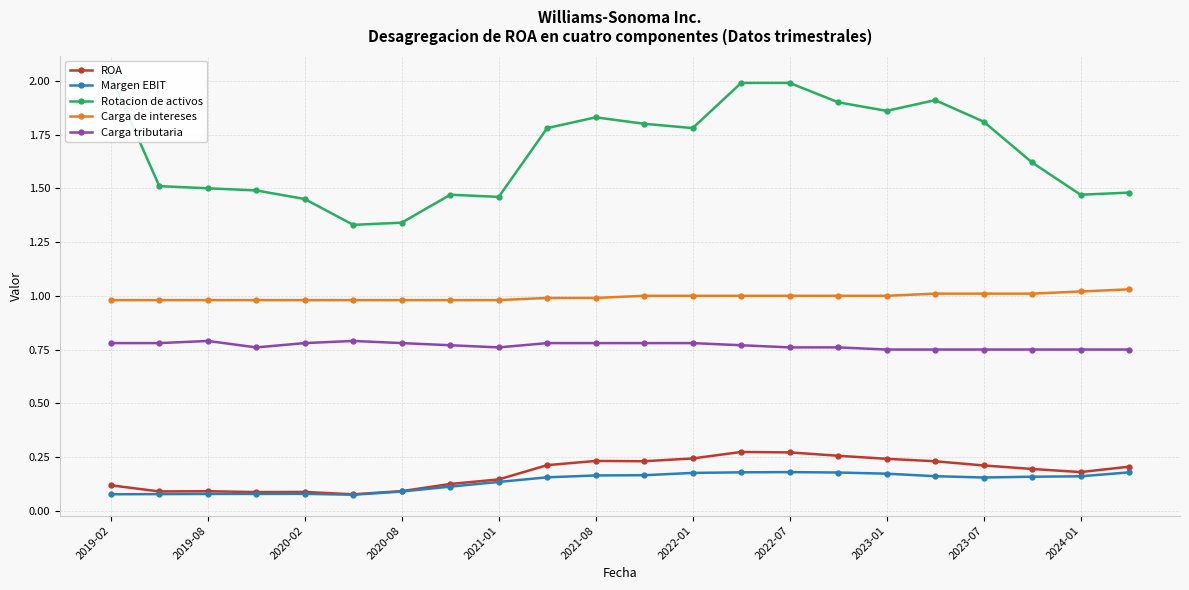

True or false: Carga tributaria and Carga de intereses intersect in this chart.

False